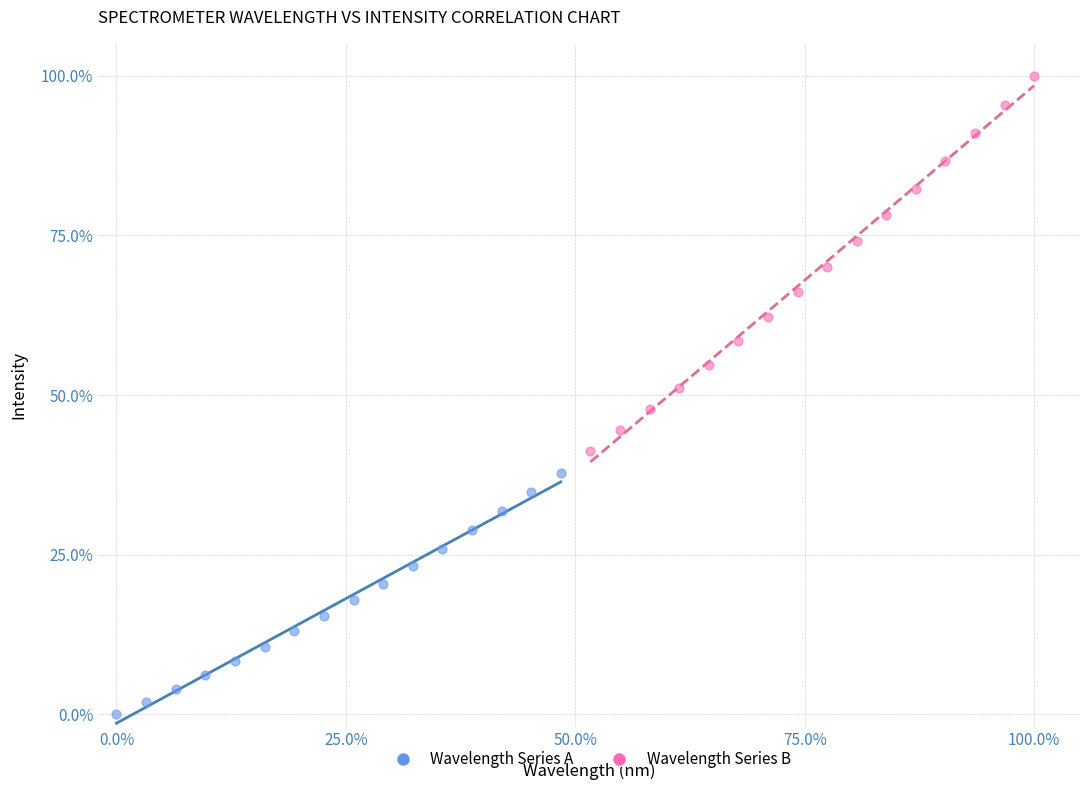

Which series has the largest Y range (max minus min)?

Wavelength Series B